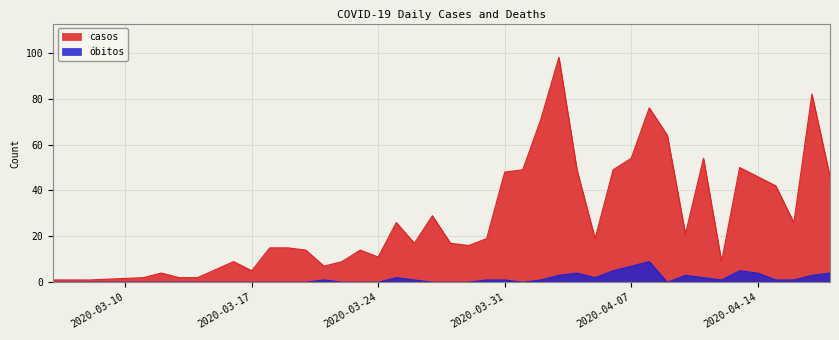

Where is óbitos nearest to the value 4?

2020-04-04